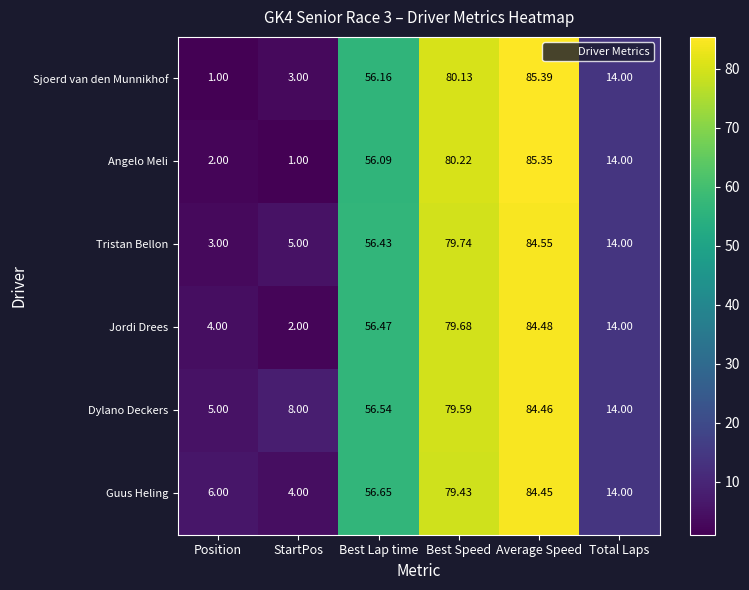

Which label corresponds to the largest value in the chart?

Average Speed